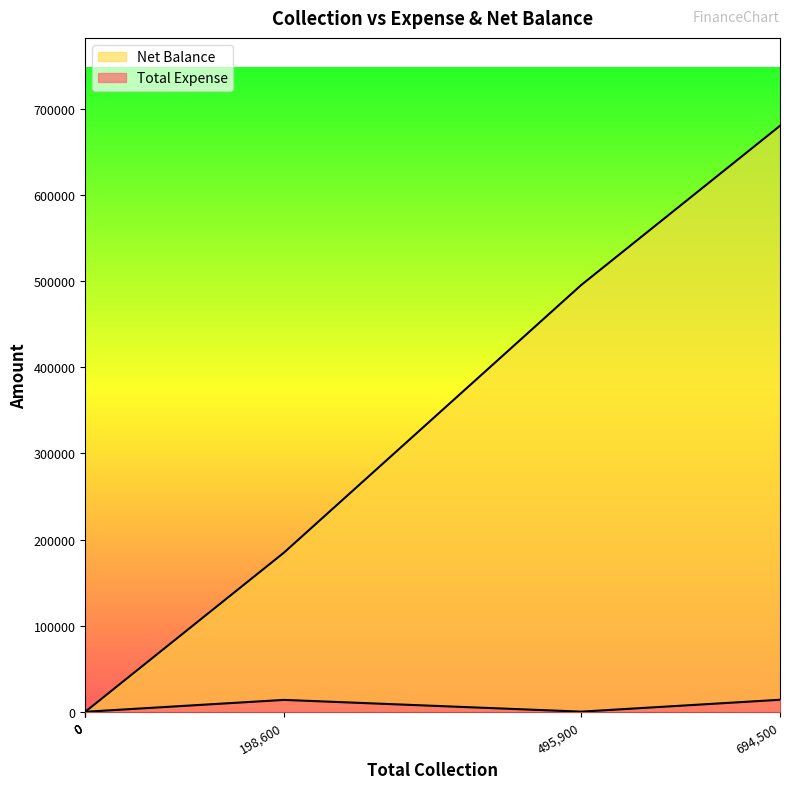

True or false: Total Expense and Net Balance cross at least once.

False